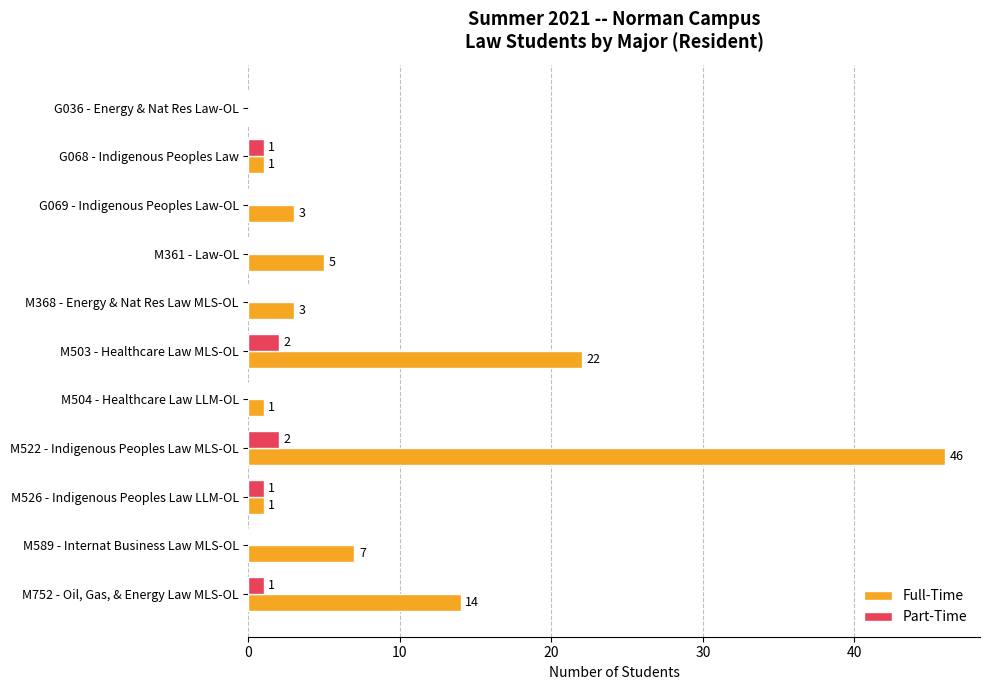

The Part-Time series shows 0 at M589 - Internat Business Law MLS-OL. True or false?

True